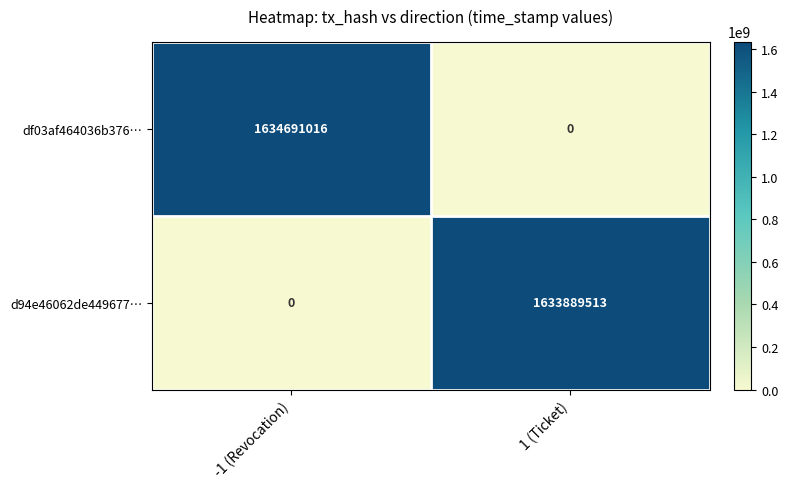

What is the difference between the maximum and minimum values in the d94e46062de449677… series?

1633889513